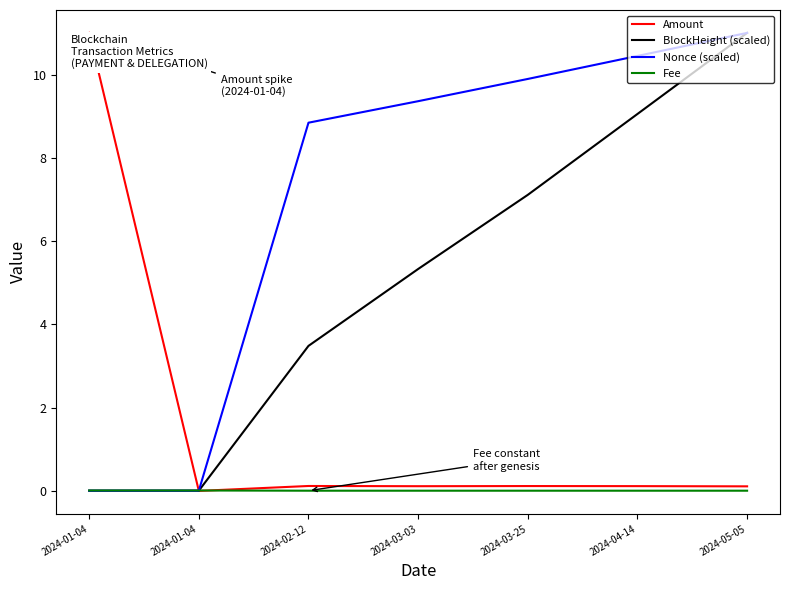

What are all the series names shown in the legend?

Amount, BlockHeight (scaled), Nonce (scaled), Fee